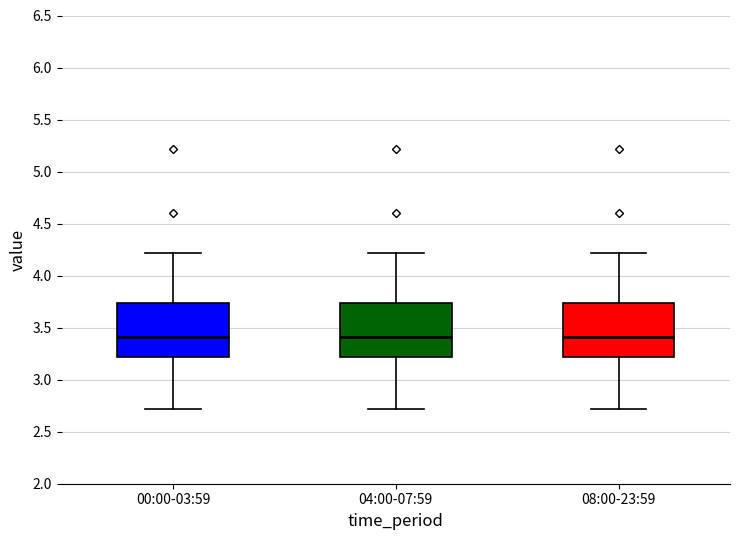

Reading left to right, transcribe this box plot: for each box, give where its median line is, the range the box spans, and where its two whiskers end, as read against the y-axis. The values are not printed on the chart, so give them approximately, as read against the axis.

00:00-03:59: median 3.40, box 3.20 to 3.75, whiskers 2.70 to 4.20
04:00-07:59: median 3.40, box 3.20 to 3.75, whiskers 2.70 to 4.20
08:00-23:59: median 3.40, box 3.20 to 3.75, whiskers 2.70 to 4.20